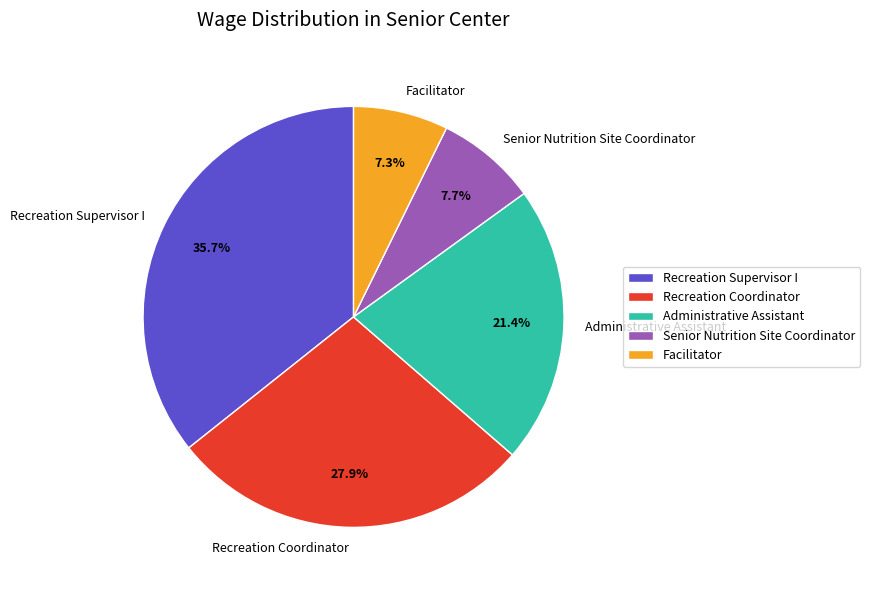

Approximately how many times larger is the value at Recreation Supervisor I compared to Senior Nutrition Site Coordinator?

4.6